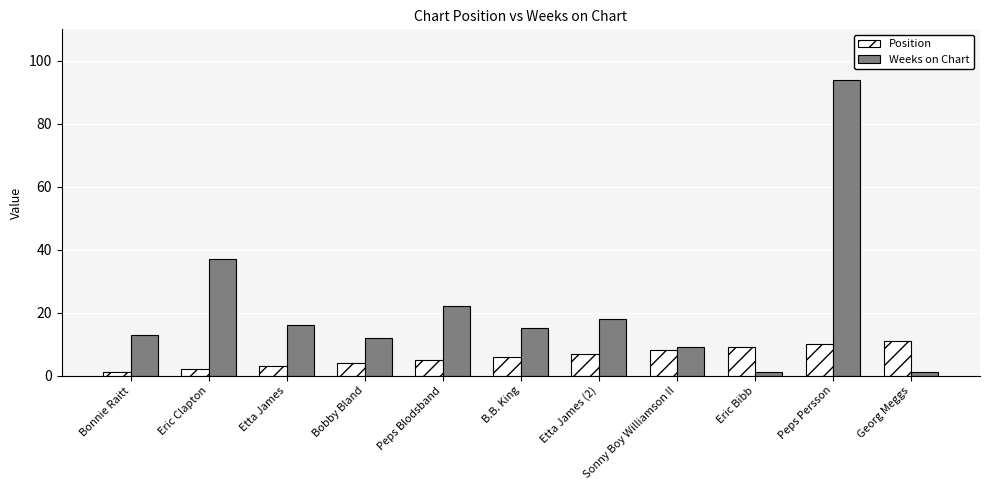

How many Position values are between 3 and 9?

7